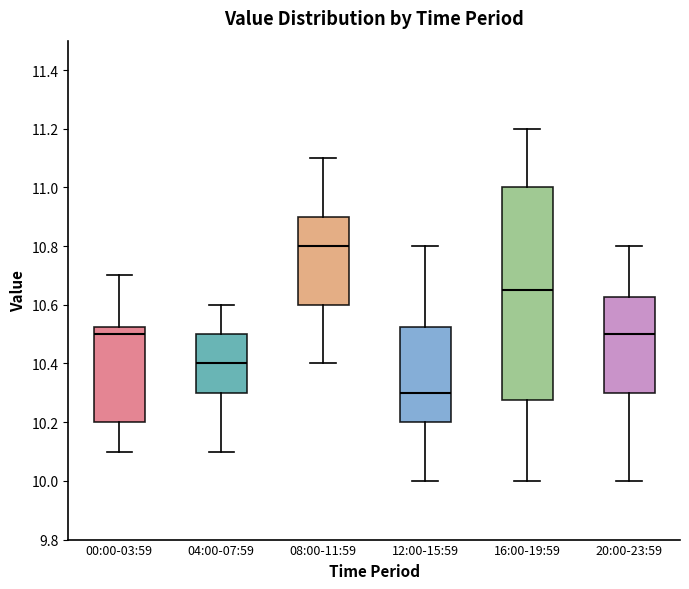

Reading left to right, read every box against the y-axis: the position of its median line, the range the box covers, and the ends of its whiskers. The values are not printed on the chart, so give them approximately, as read against the axis.

00:00-03:59: median 10.50, box 10.20 to 10.52, whiskers 10.10 to 10.70
04:00-07:59: median 10.40, box 10.30 to 10.50, whiskers 10.10 to 10.60
08:00-11:59: median 10.80, box 10.60 to 10.90, whiskers 10.40 to 11.10
12:00-15:59: median 10.30, box 10.20 to 10.52, whiskers 10.00 to 10.80
16:00-19:59: median 10.66, box 10.28 to 11.00, whiskers 10.00 to 11.20
20:00-23:59: median 10.50, box 10.30 to 10.62, whiskers 10.00 to 10.80